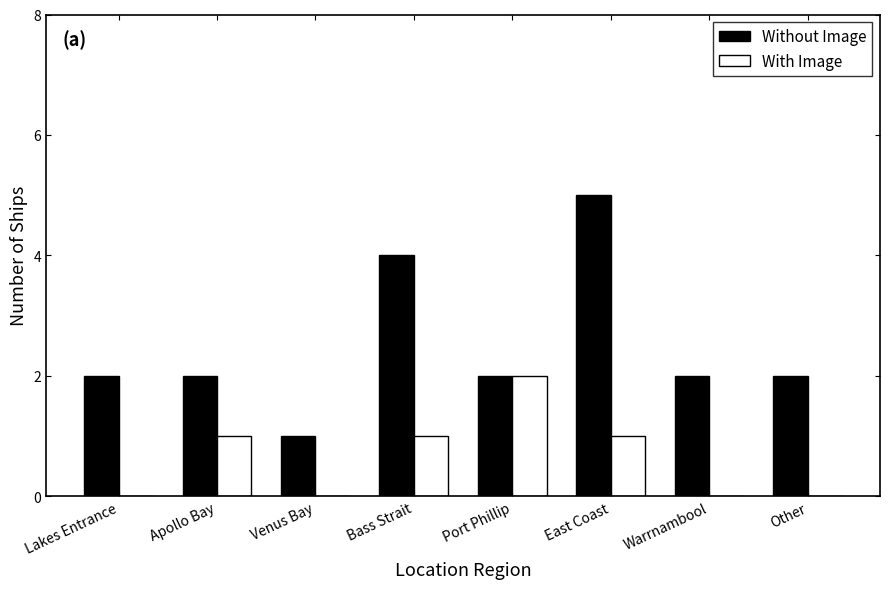

Which series changed the most between Venus Bay and Port Phillip?

With Image